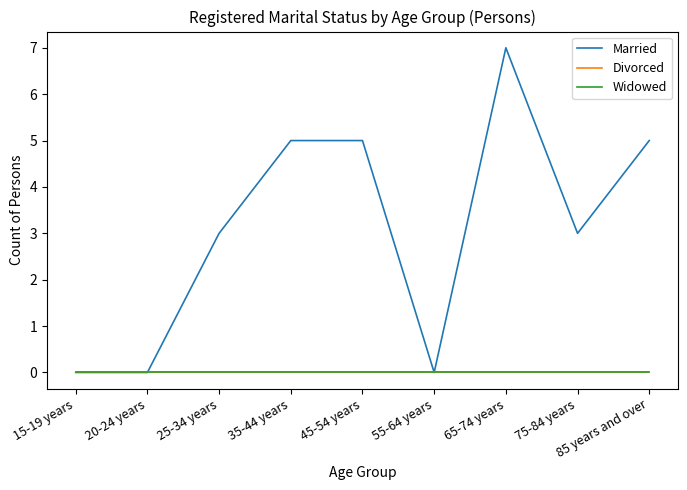

What is the value of the Married point at the 7th from the left?

7